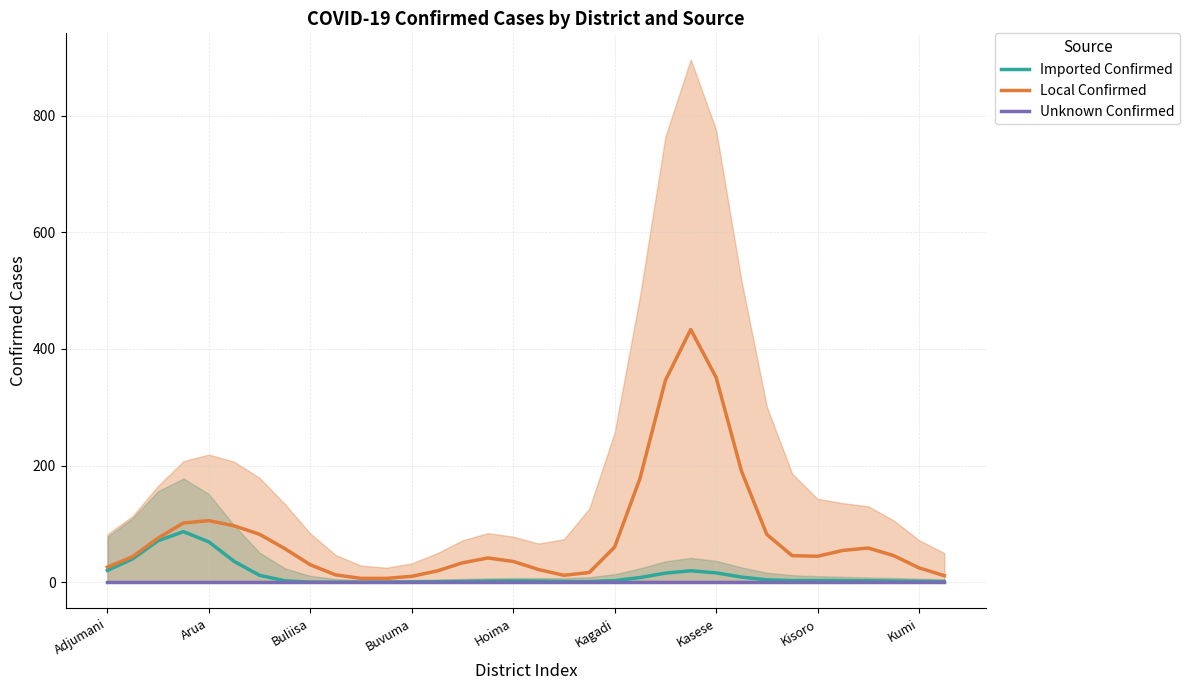

Which series changed the most between Buvuma and 10?

Local Confirmed